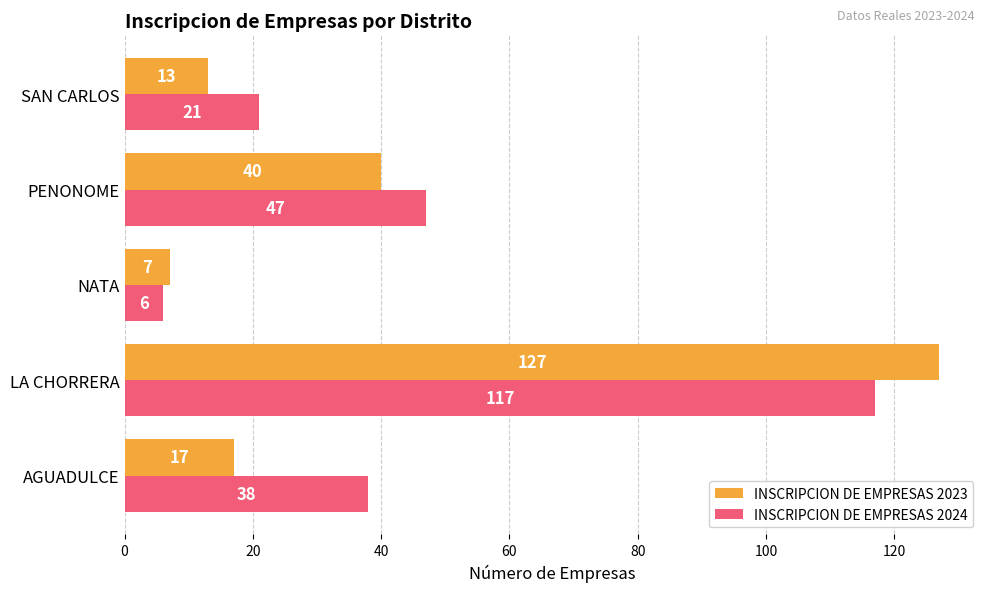

At which label is INSCRIPCION DE EMPRESAS 2024 closest to 61?

PENONOME